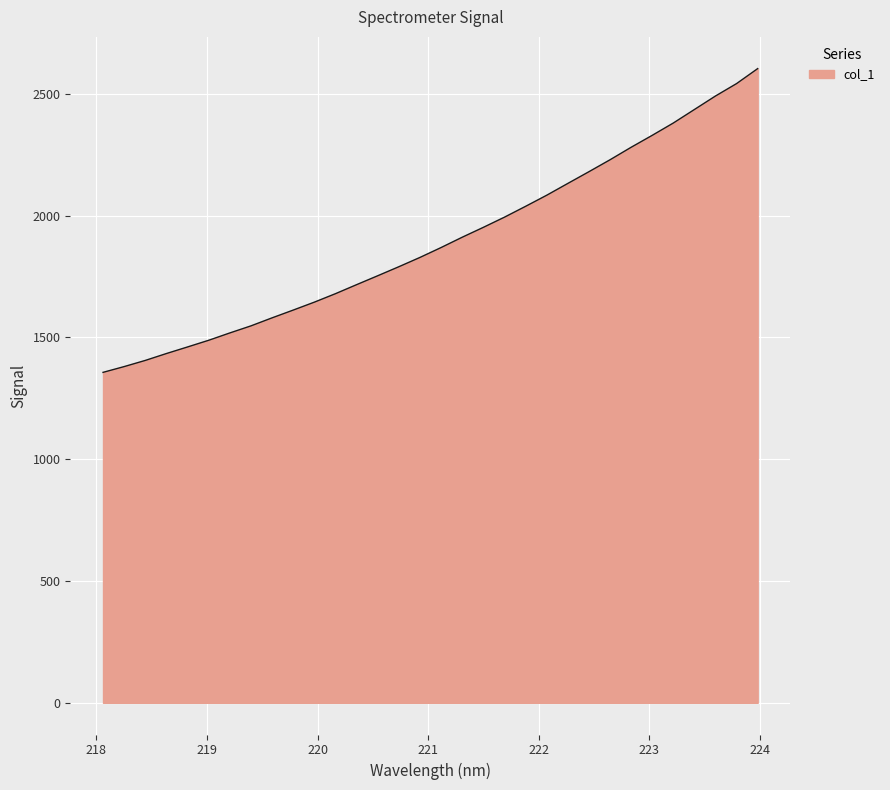

What is the maximum value shown in the chart?

2603.1